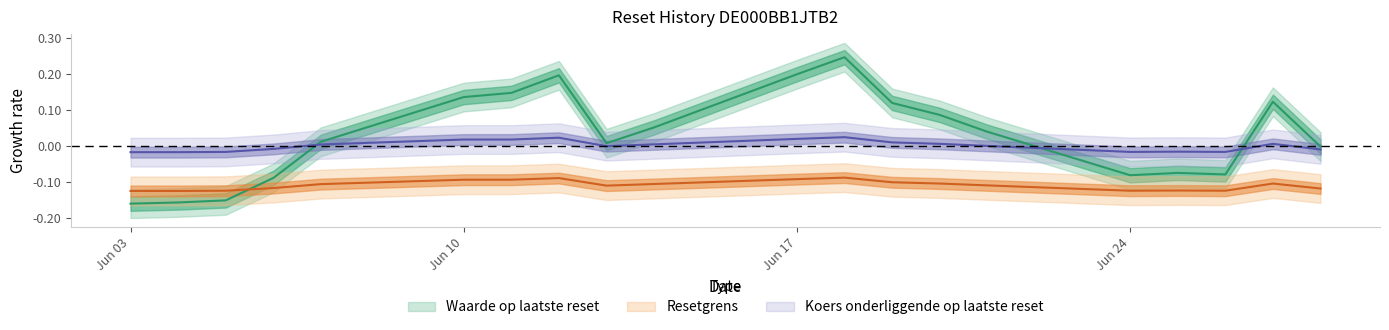

Where is Resetgrens nearest to the value 0?

2024-06-18